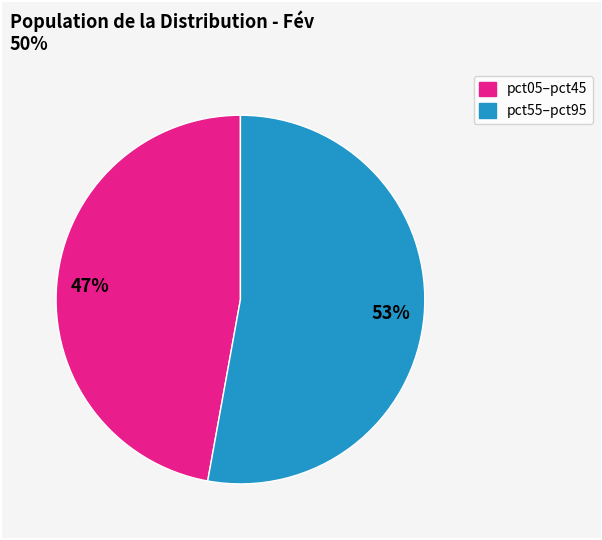

To the nearest percent, what is the average slice percentage?

50%